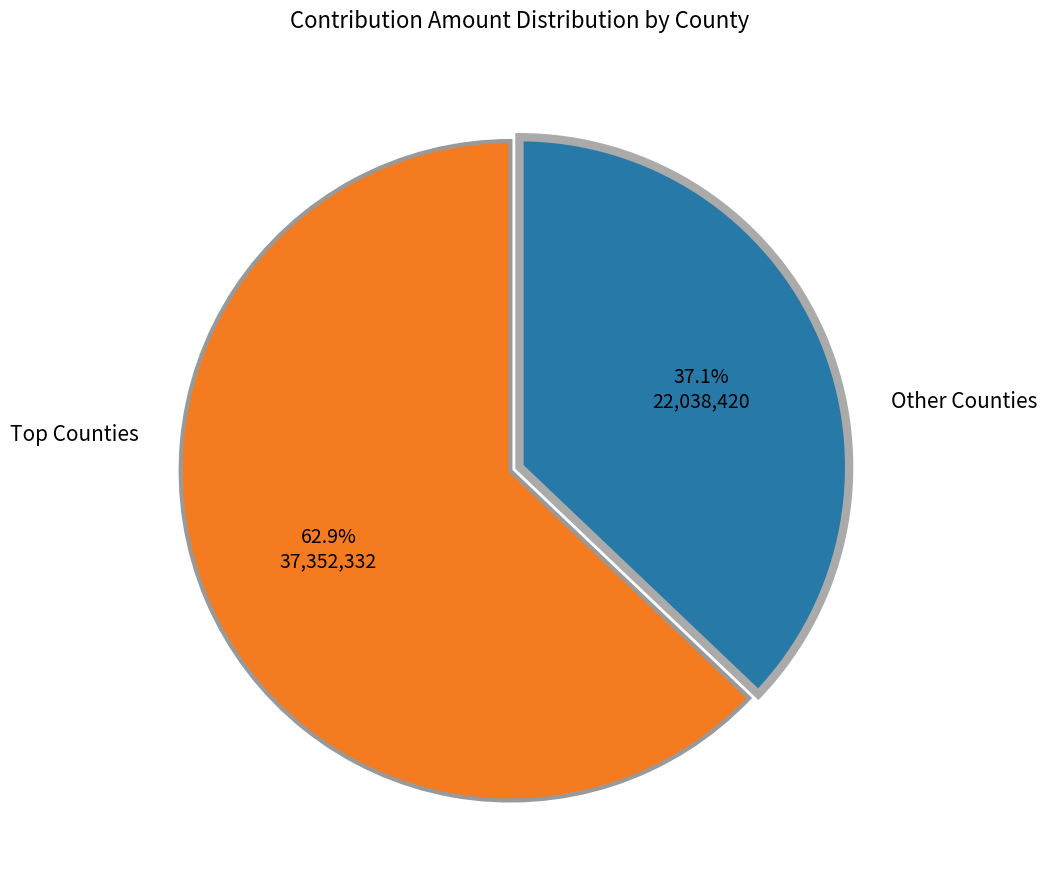

Is there a majority slice in this chart?

Yes